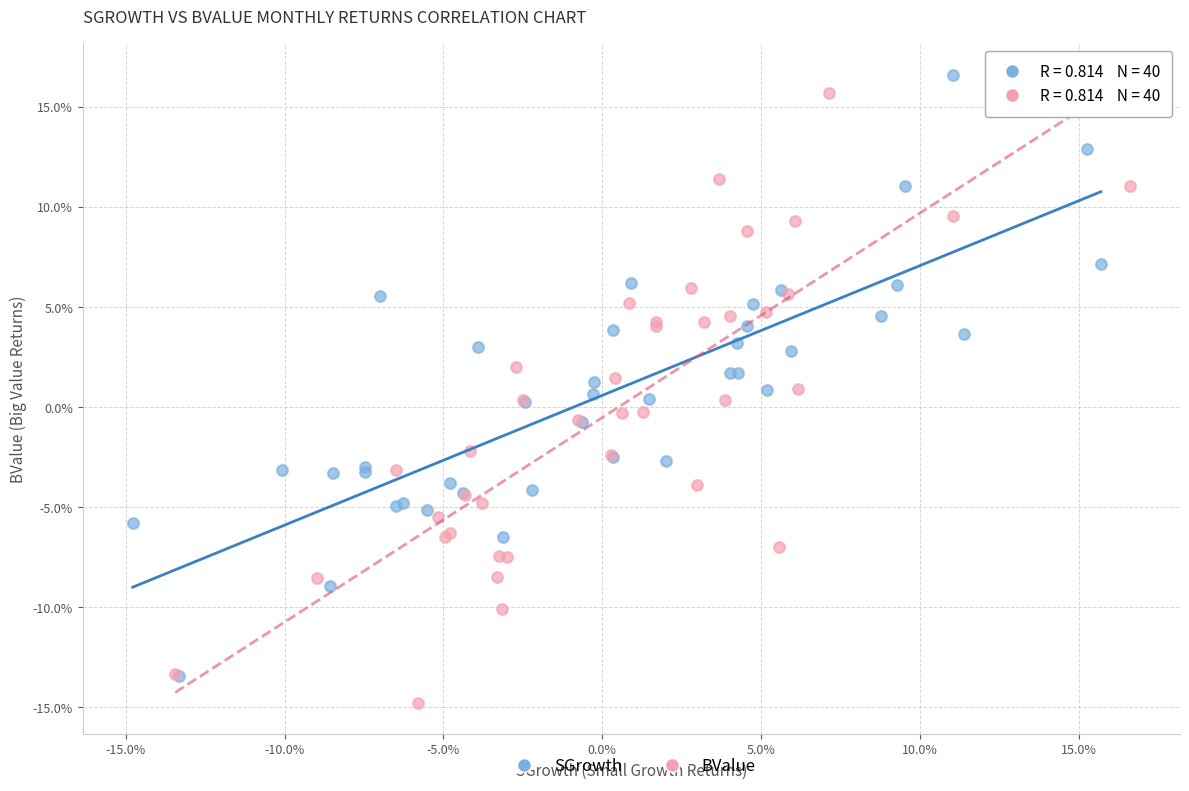

Which series reaches the minimum Y coordinate?

BValue